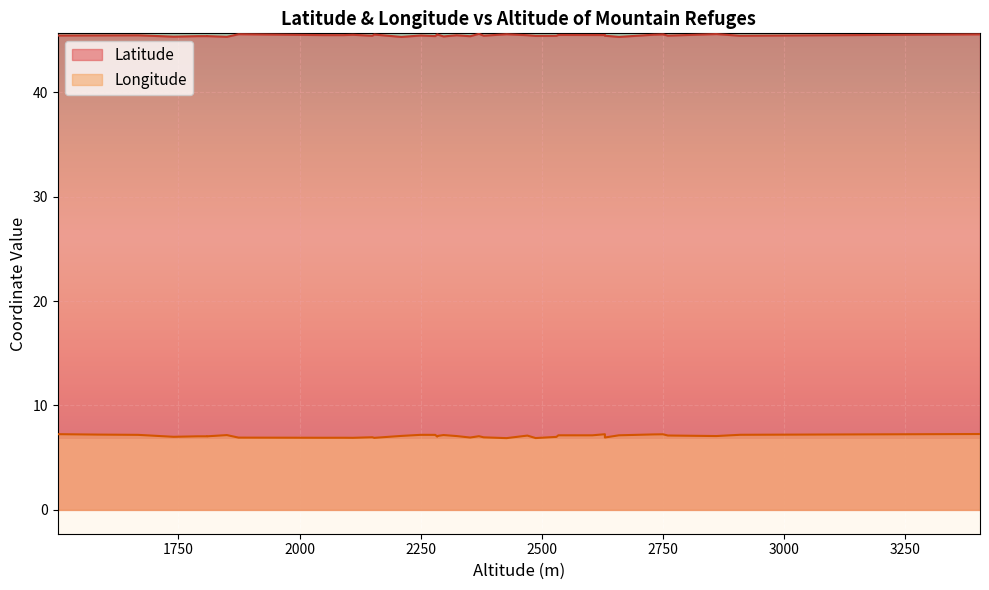

True or false: Latitude has more than 0 interior local peaks.

True